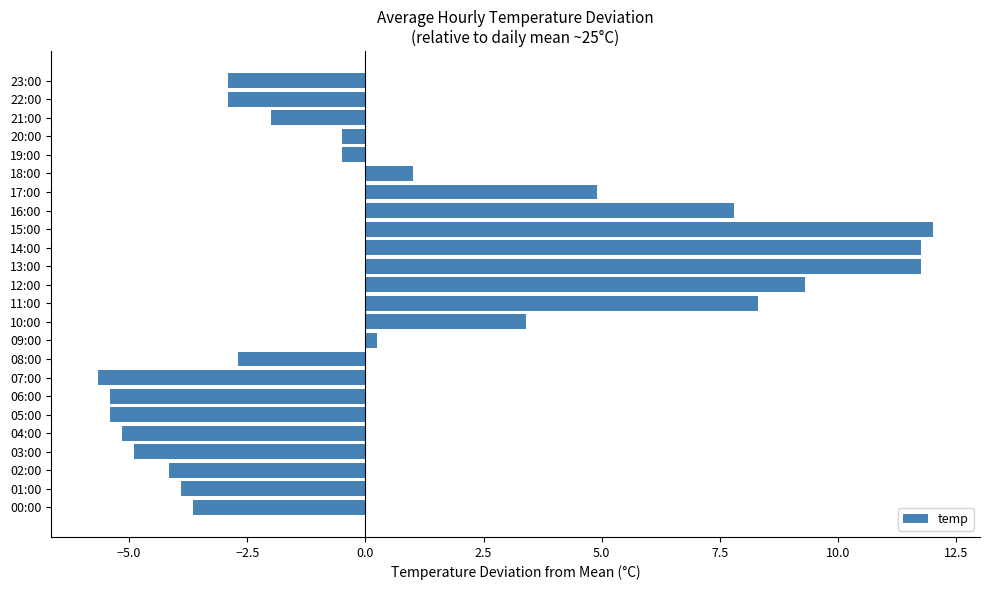

What is the sum of all values?

20.8